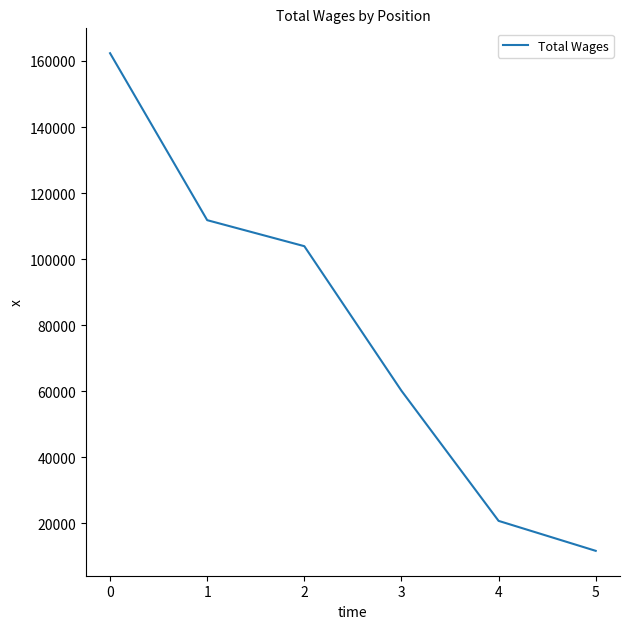

List the labels in order of value, largest first.

0, 1, 2, 3, 4, 5